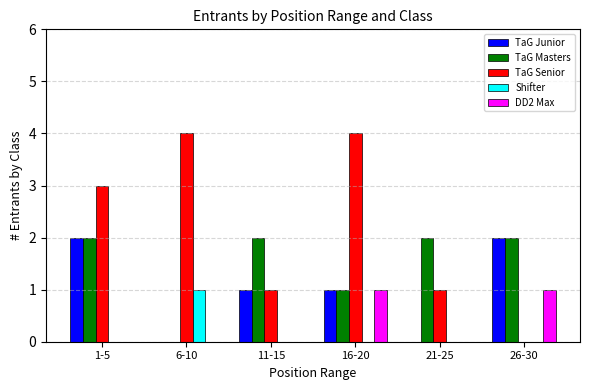

The DD2 Max series shows 0 at 6-10. True or false?

True